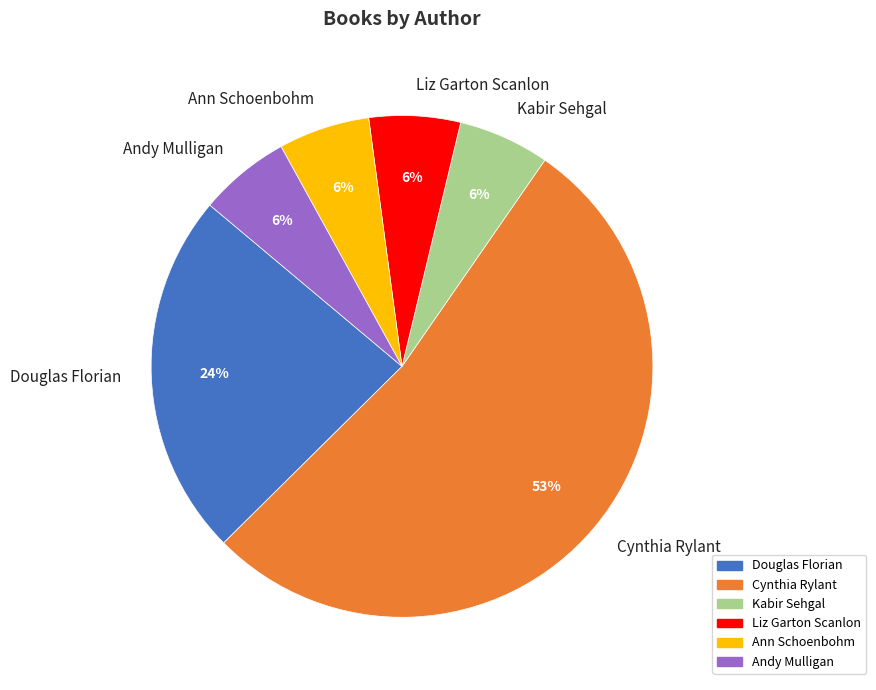

How many segments does this pie chart have?

6